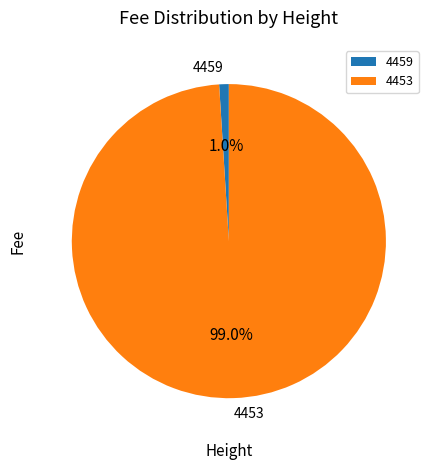

Between 4459 and 4453, which is larger?

4453